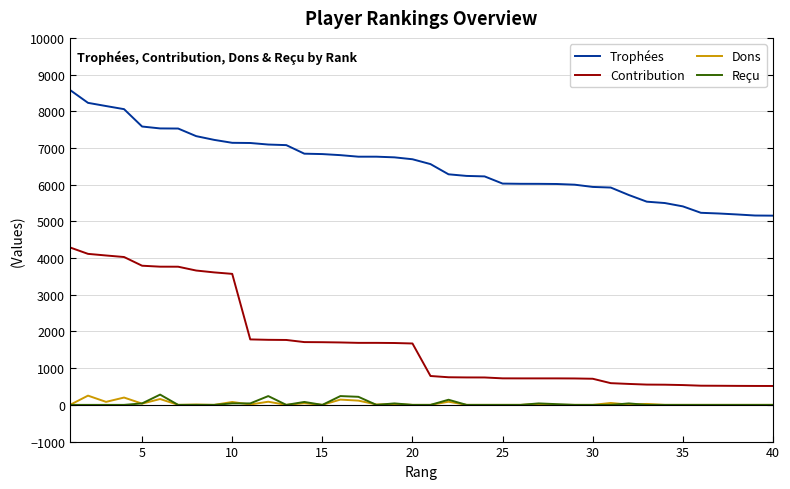

True or false: Contribution and Trophées intersect in this chart.

False